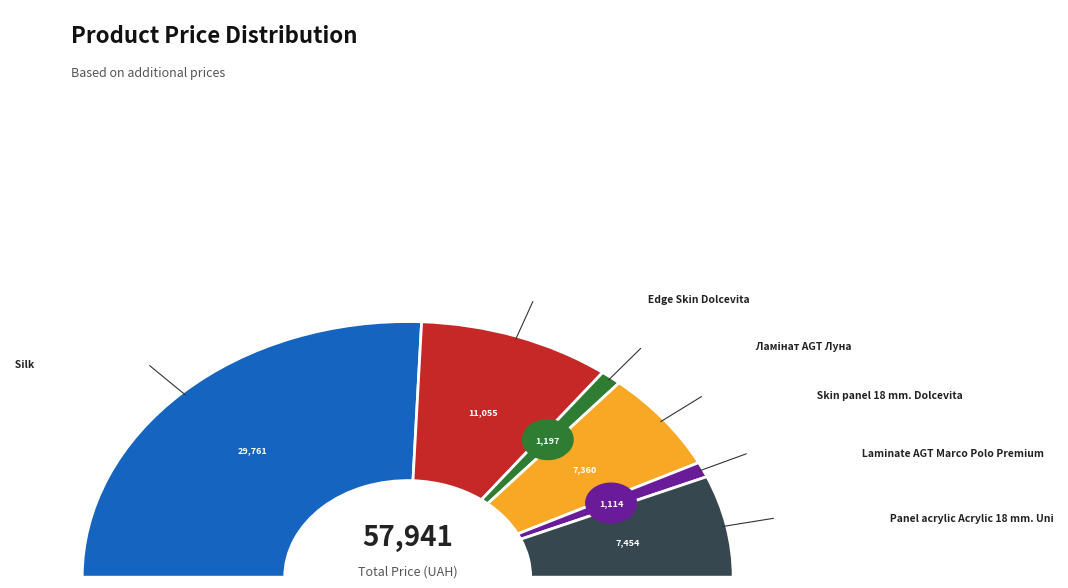

Rank the categories by value from highest to lowest.

Silk, Edge Skin Dolcevita, Panel acrylic Acrylic 18 mm. Uni, Skin panel 18 mm. Dolcevita, Ламінат AGT Луна, Laminate AGT Marco Polo Premium